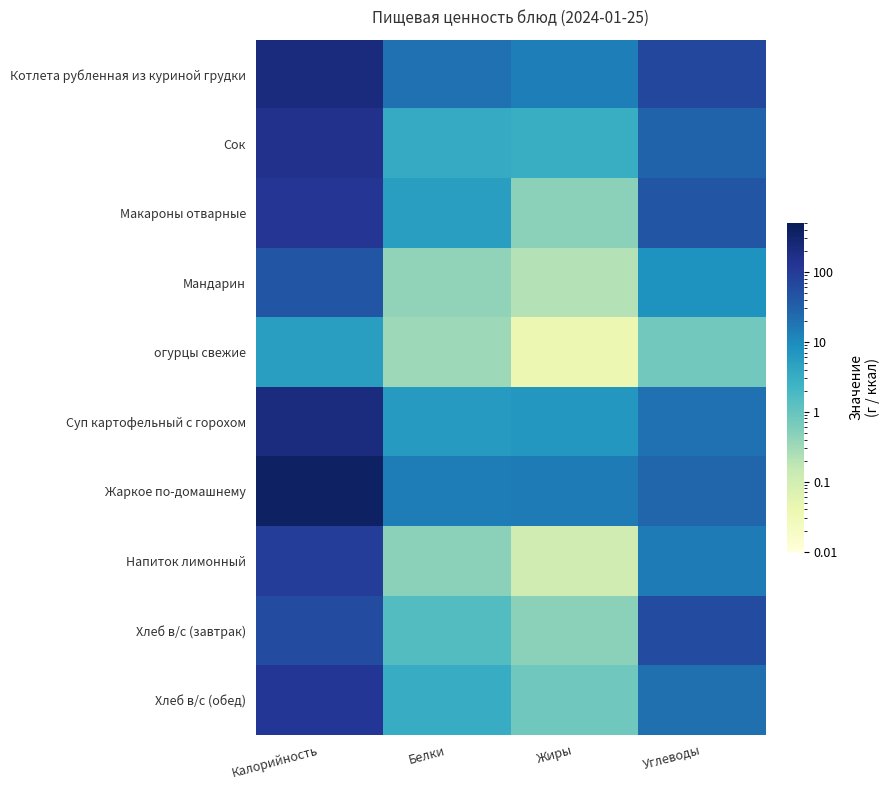

What is the greatest value displayed?

385.4